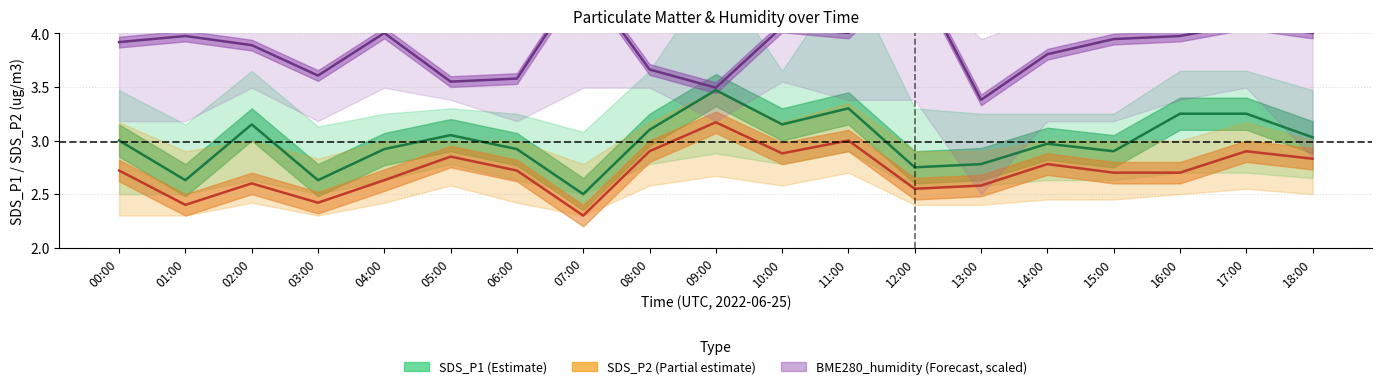

The value of SDS_P1 (Estimate) at 12:00 is 0.8. True or false?

False